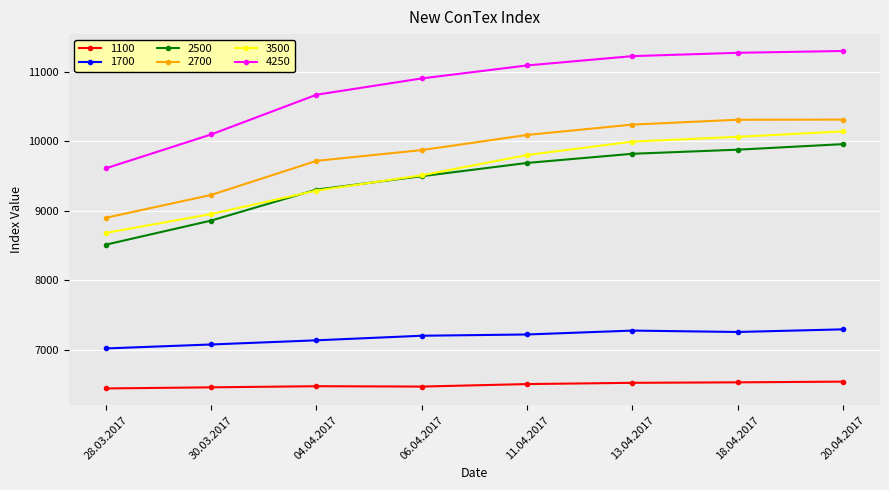

True or false: 3500 and 1100 intersect in this chart.

False